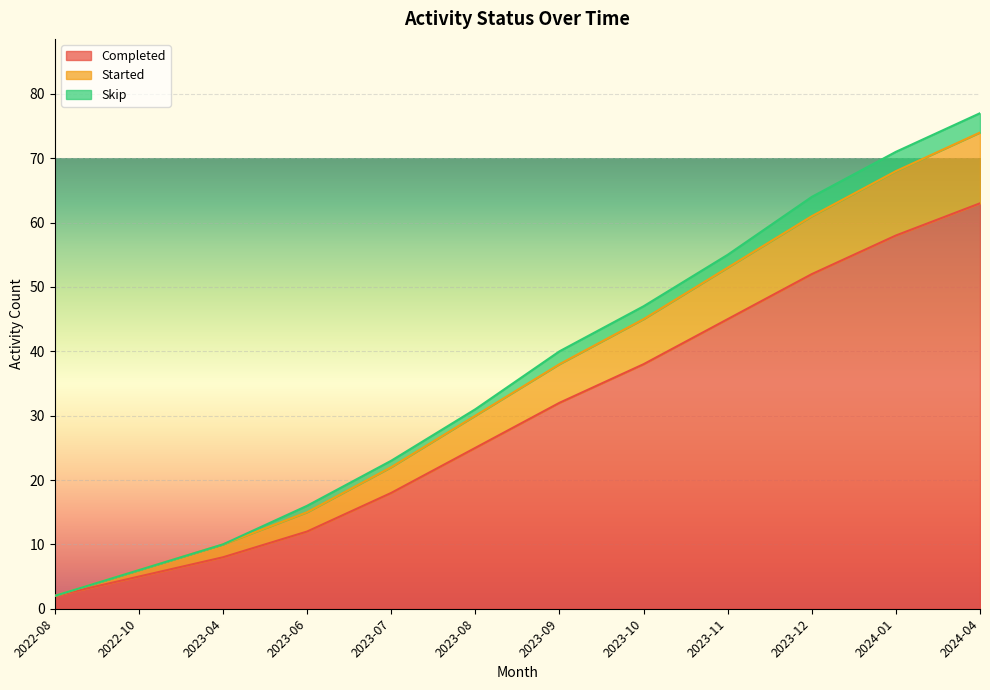

The value of Completed at 2023-09 is 44. True or false?

False